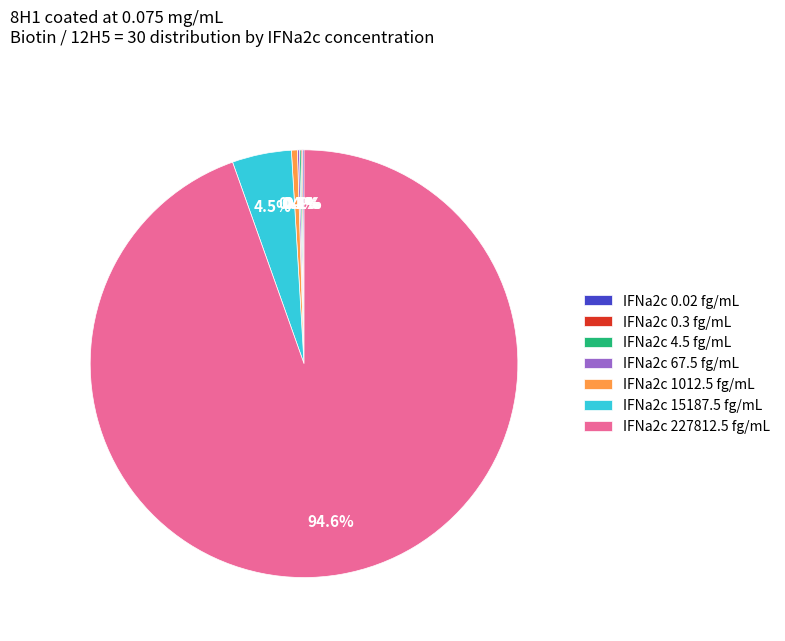

Which category accounts for the majority?

IFNa2c 227812.5 fg/mL